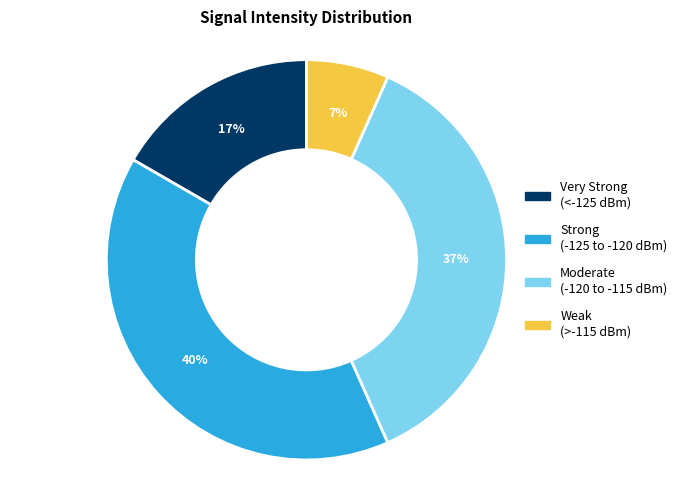

Do Moderate (-120 to -115 dBm) and Very Strong (<-125 dBm) together represent more than half of the pie?

Yes